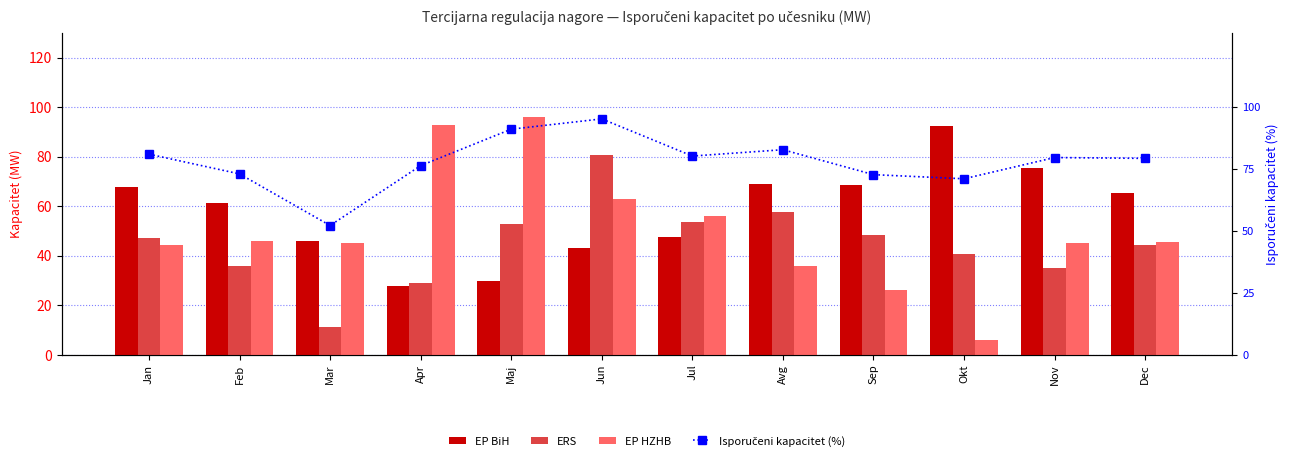

Which has a higher value, Avg or Maj?

Avg